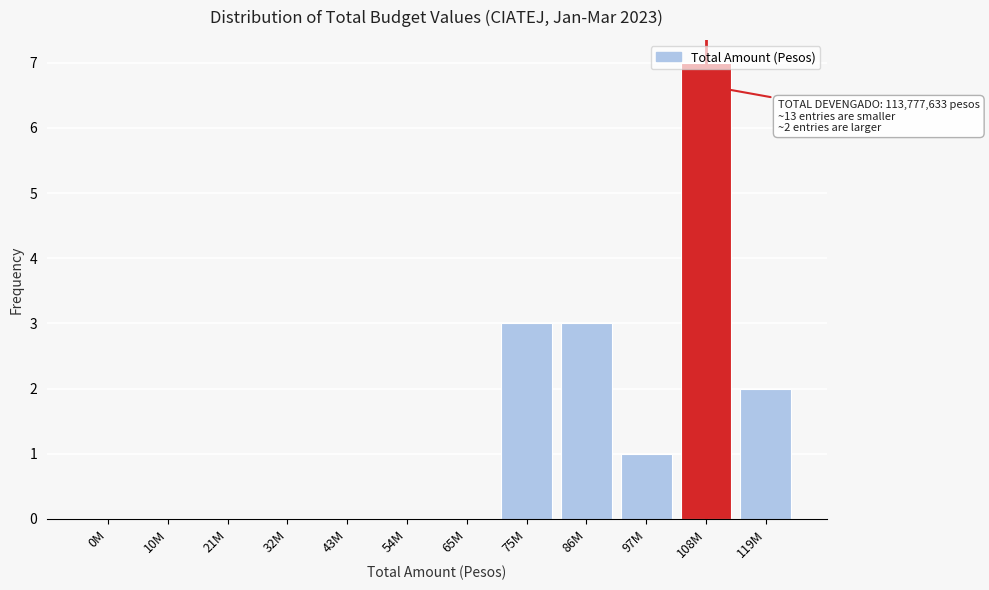

Between 54M and 86M, which is larger?

86M